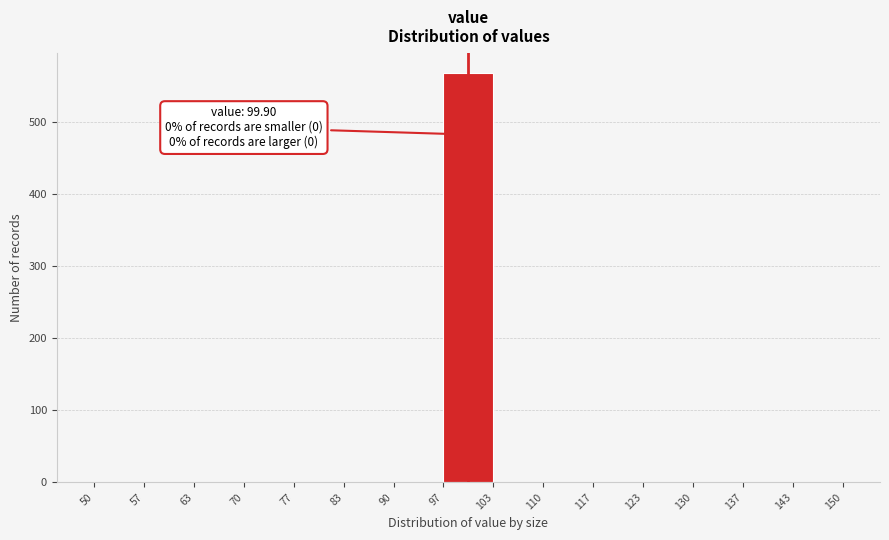

Over which range of the x-axis is the bar tallest?

97 to 103